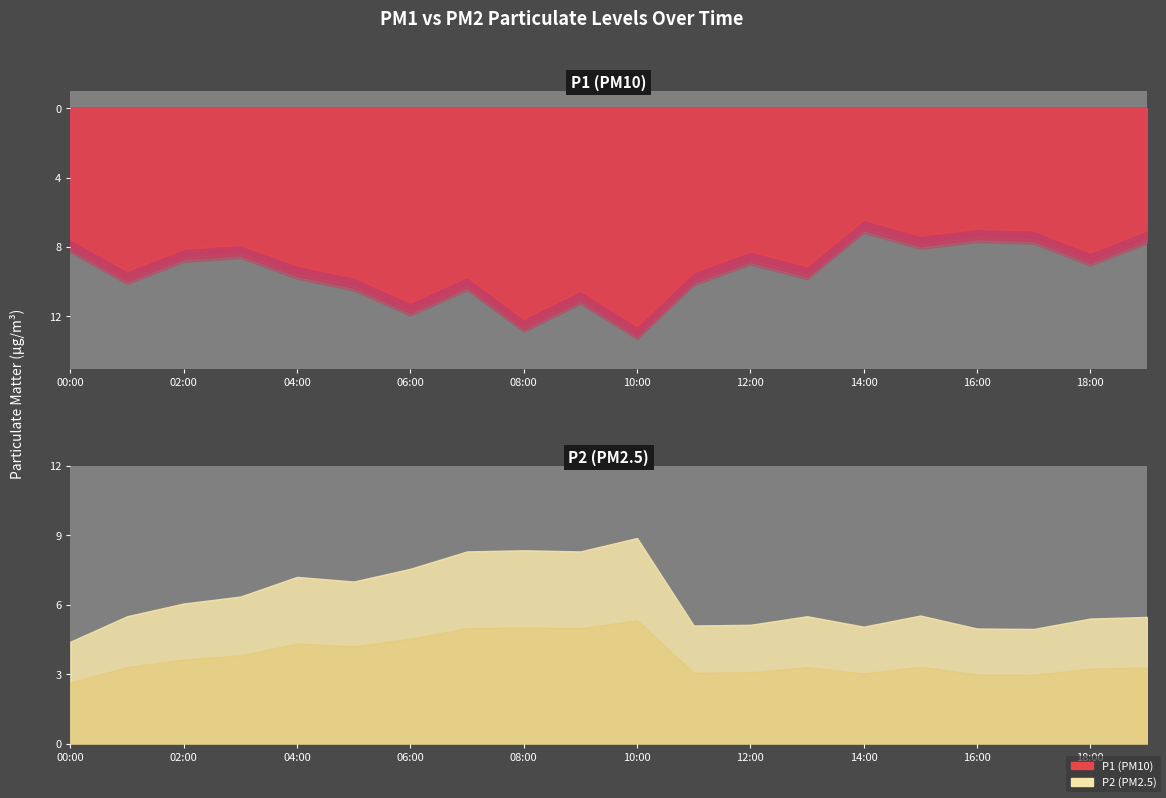

What is the difference between the P1 values at 08:00 and 06:00?

0.9